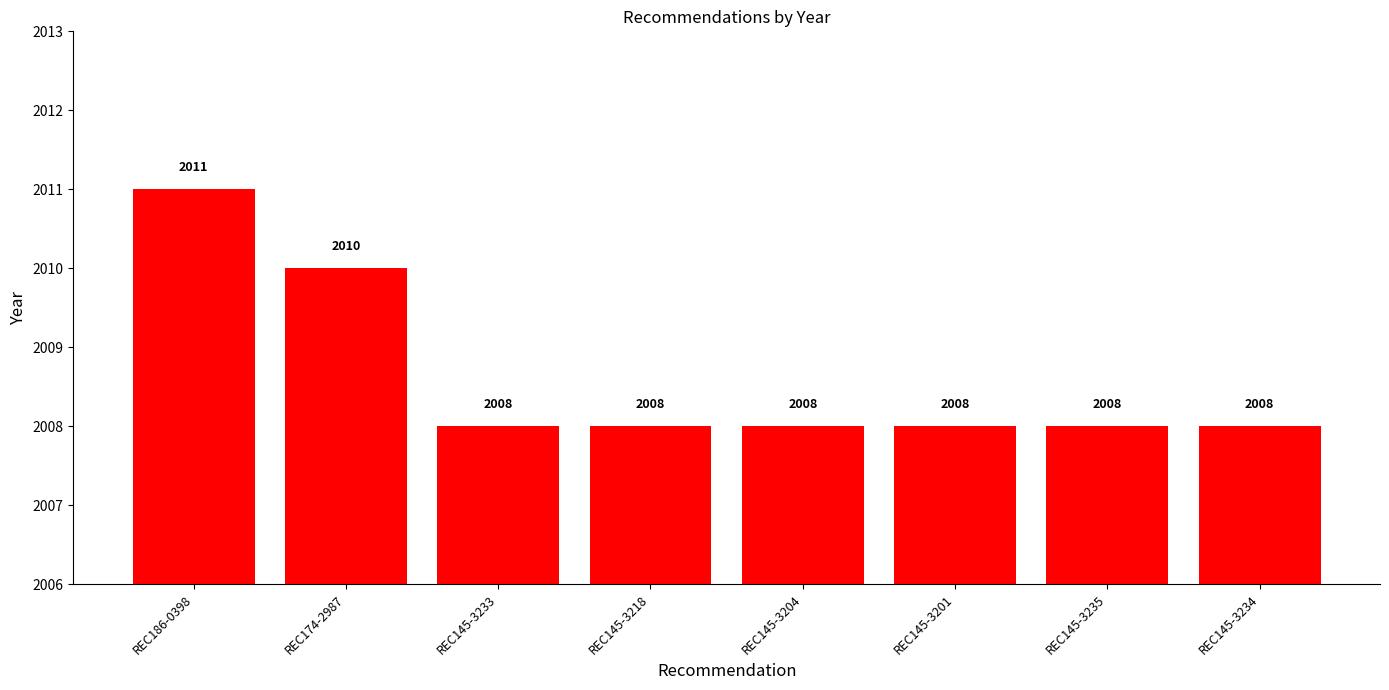

What is the label of the 3rd bar from the right?

REC145-3201